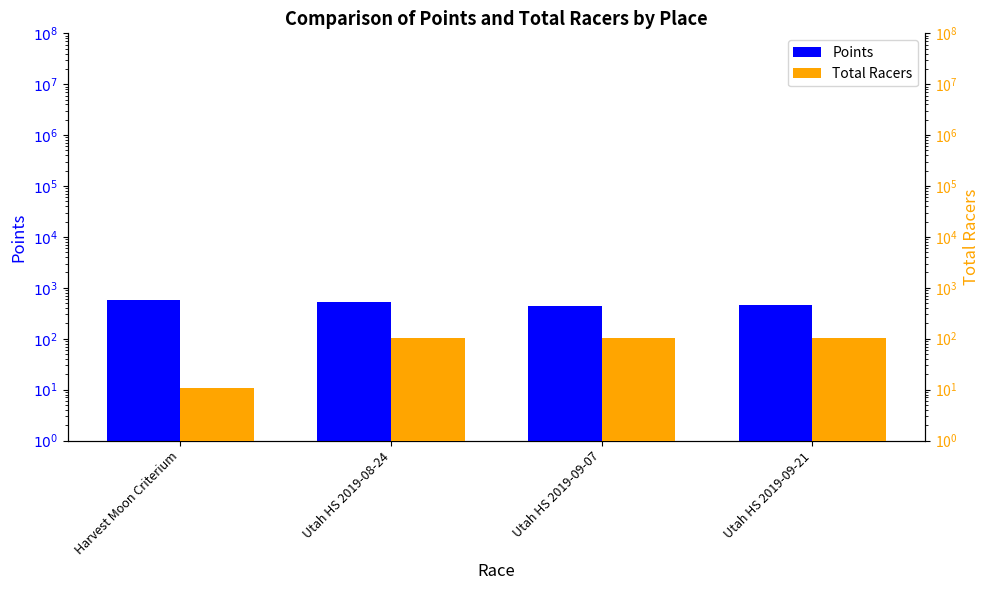

Count the number of data series in this chart.

2